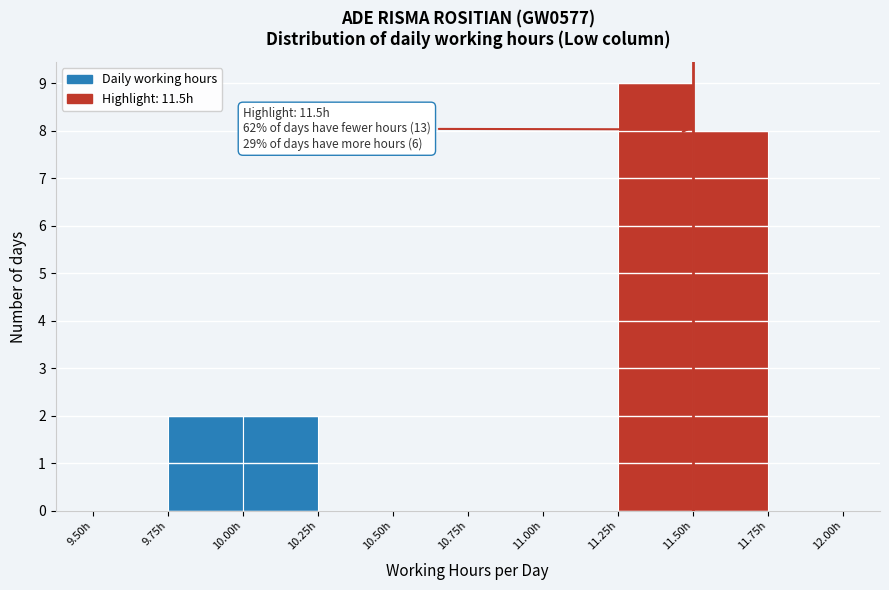

Over which range of the x-axis is the bar tallest?

11.25 to 11.50